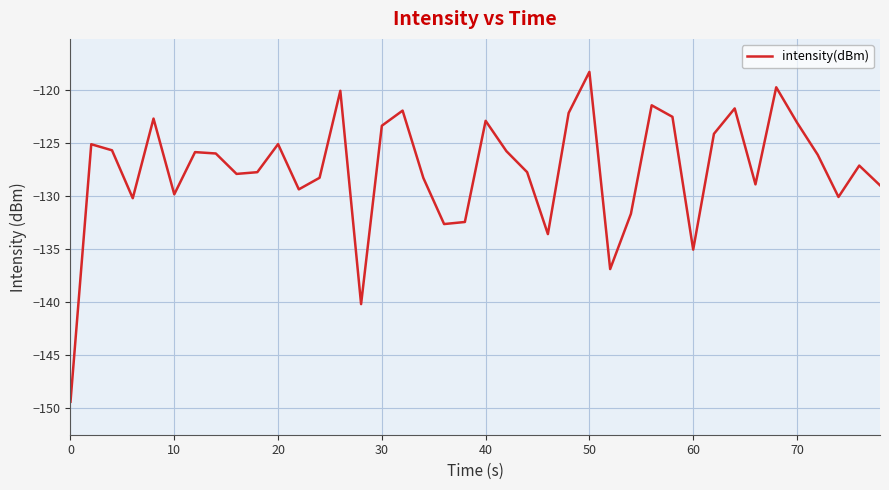

How many lines are shown in the chart?

1